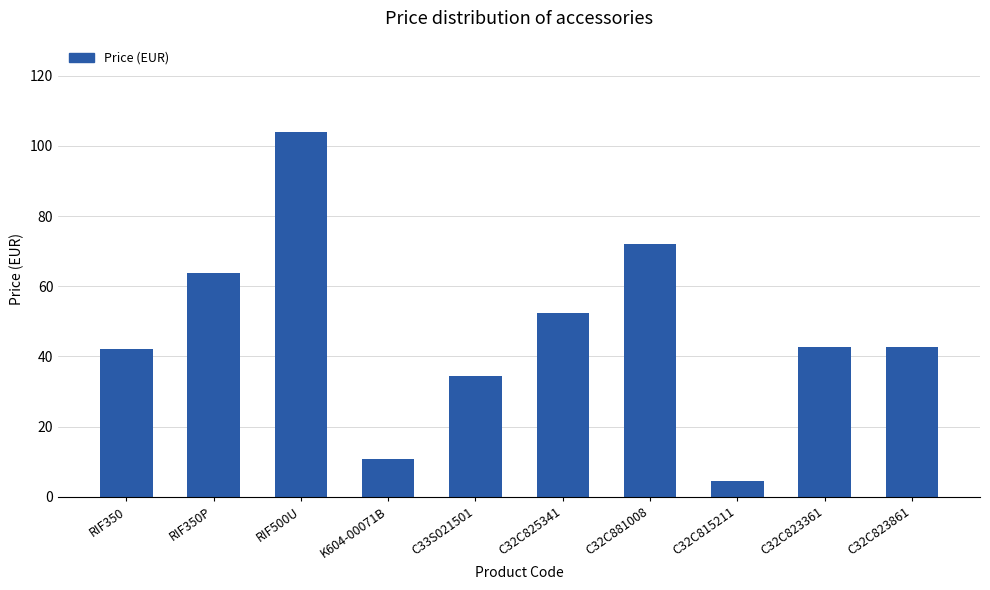

What is the label of the 2nd bar from the right?

C32C823361